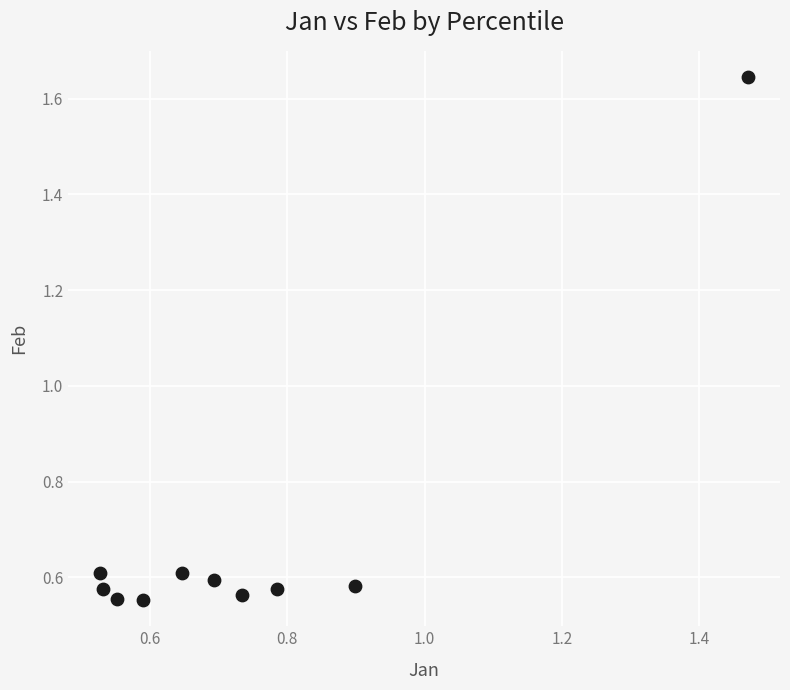

What is the range of Y values (max minus min)?

1.1